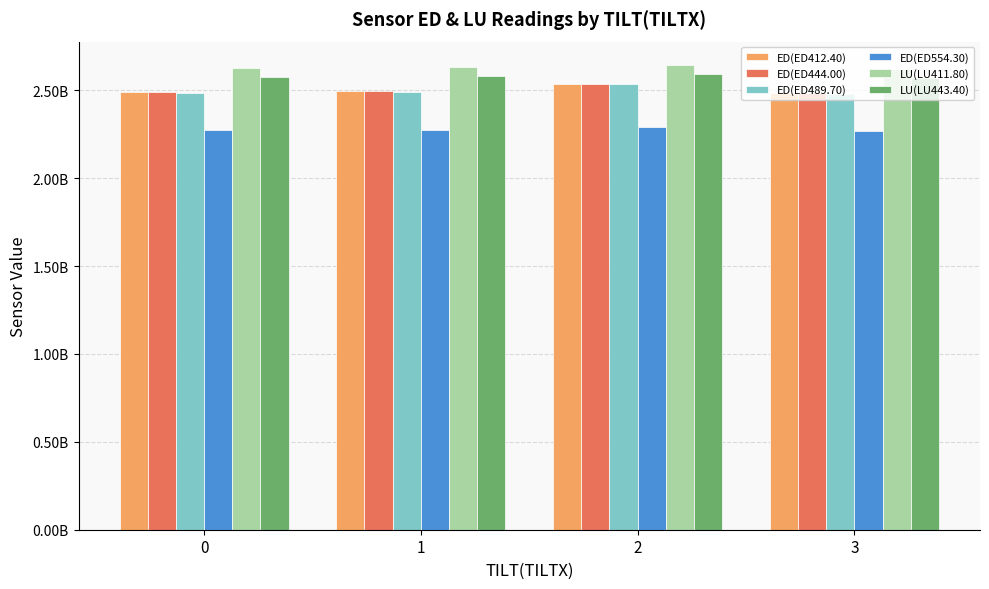

Are the bars horizontal?

No